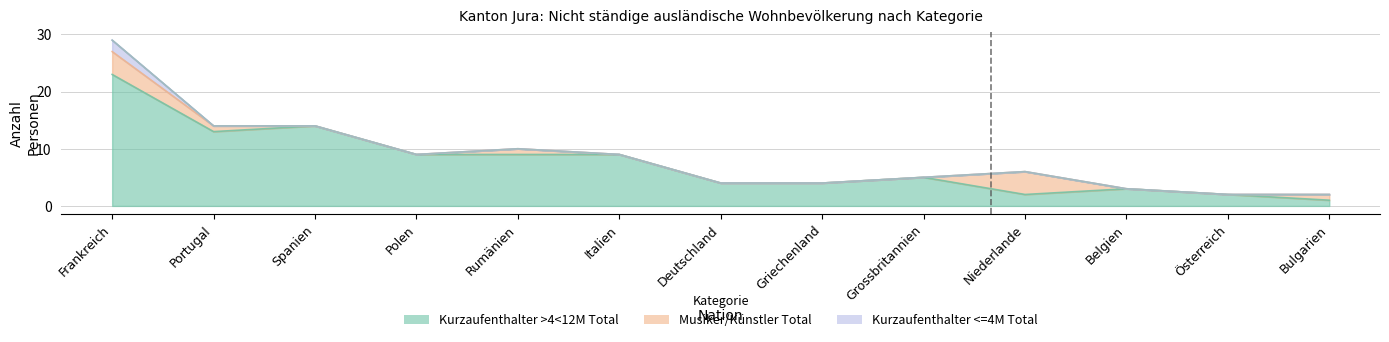

What is the label of the 3rd point from the left?

Spanien